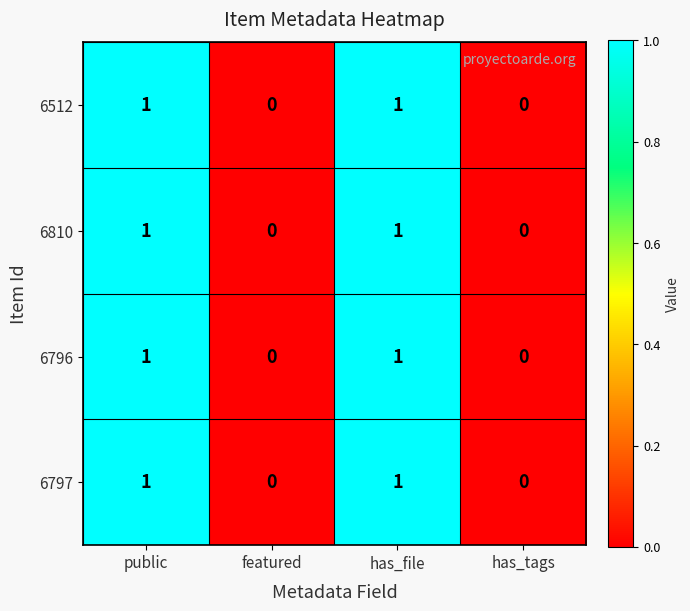

What is the total value across all series at public?

4